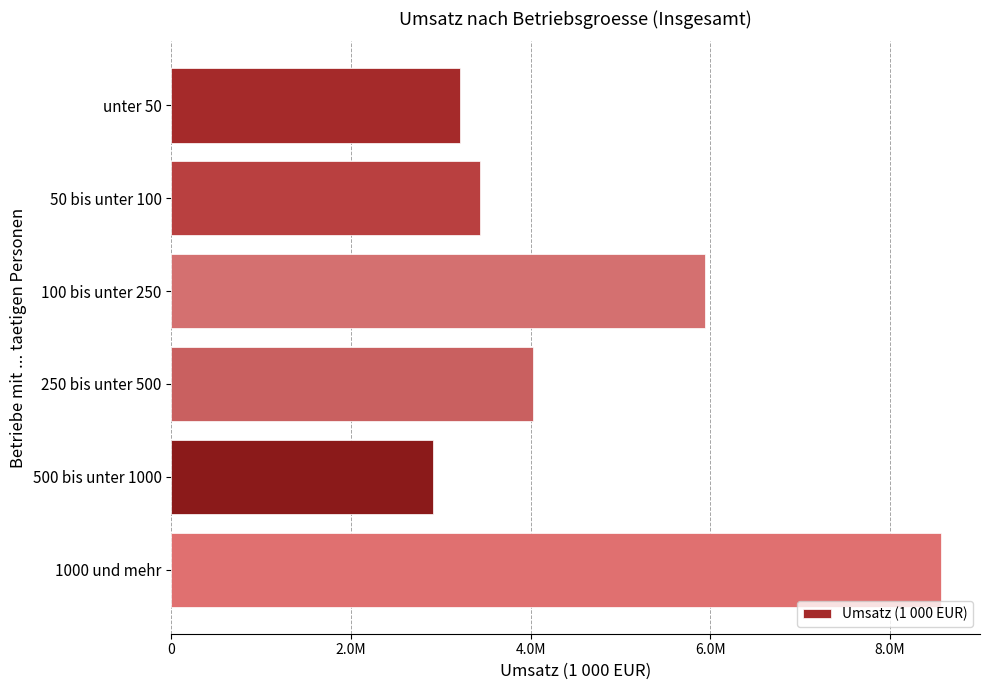

What is the greatest value displayed?

8573802